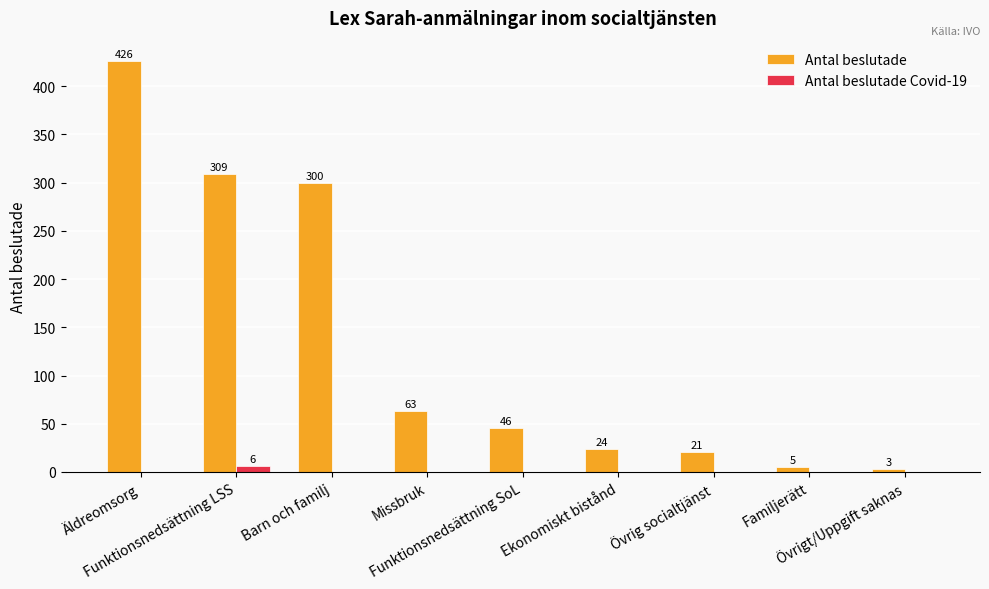

At which label does Antal beslutade Covid-19 reach its peak?

Funktionsnedsättning LSS